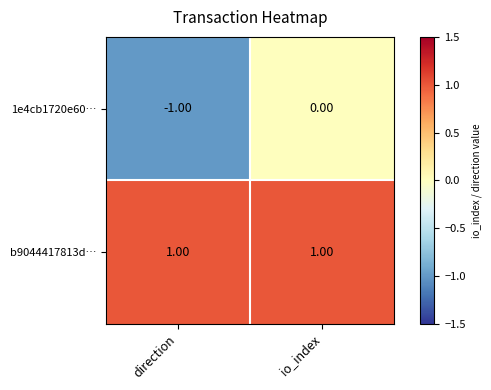

Which series has the largest total across all categories?

b9044417813d…